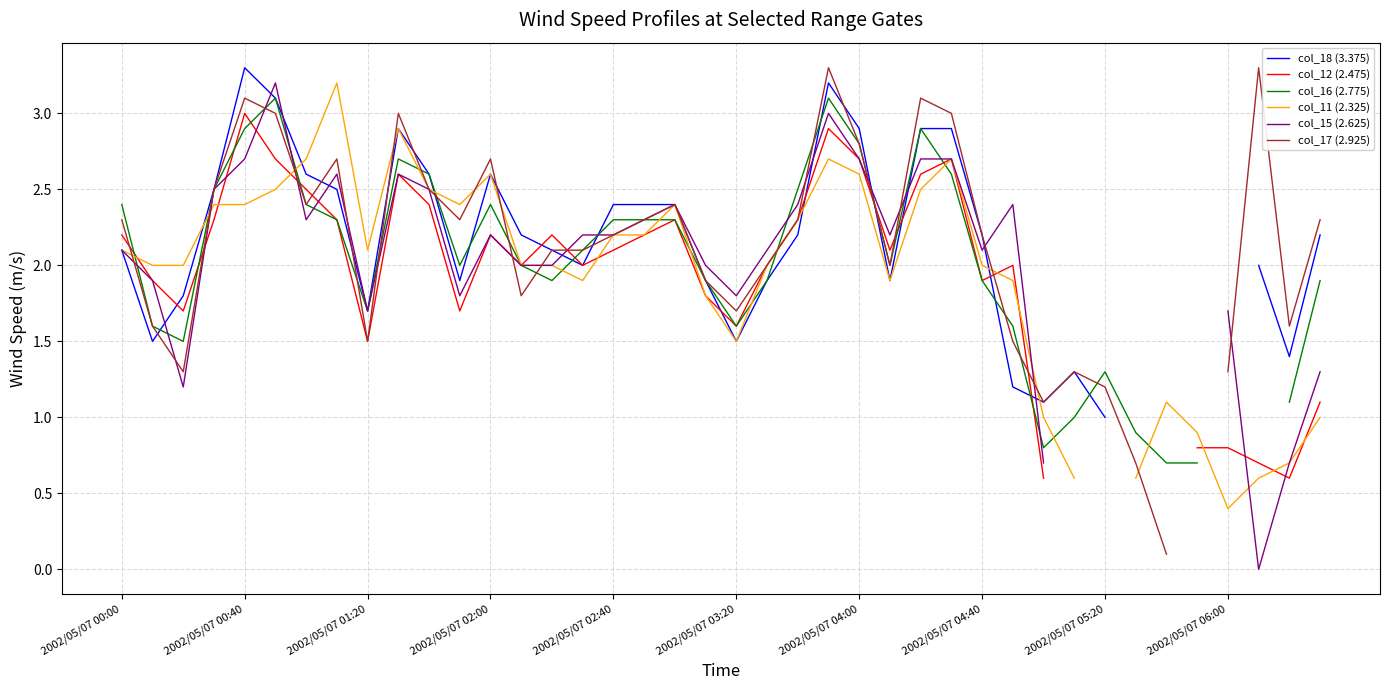

What position from the right is 11?

29